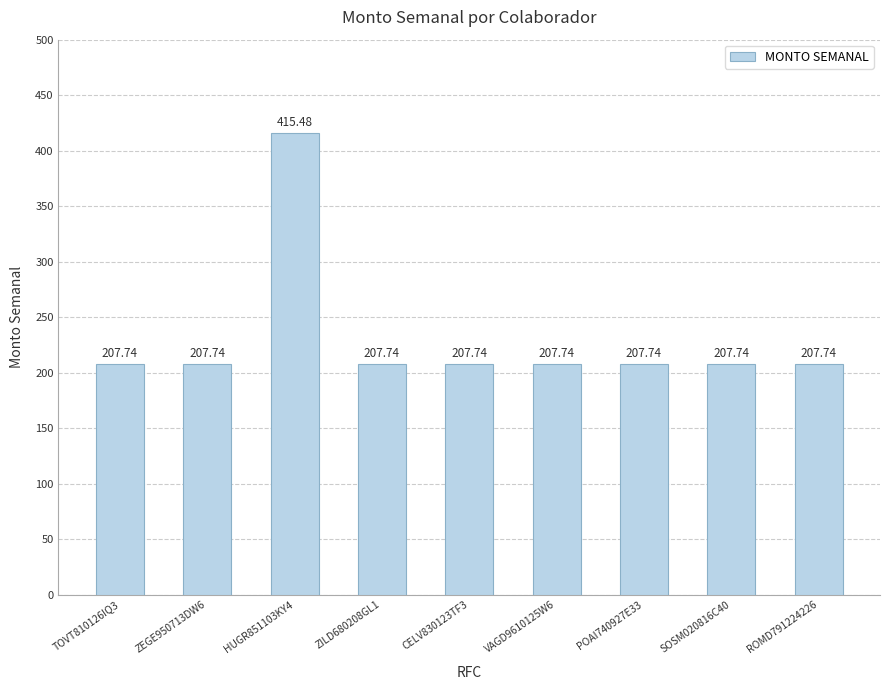

What is the sum of all values?

2077.4